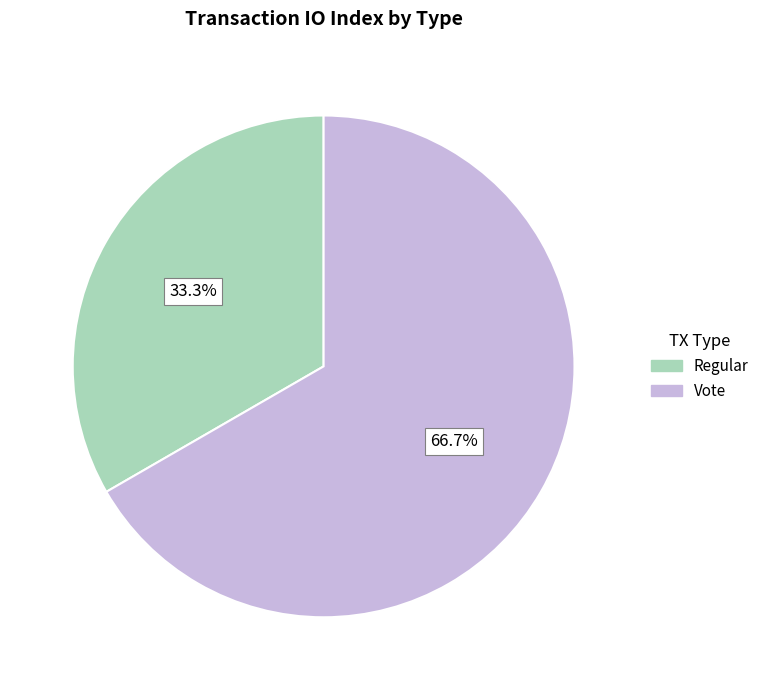

True or false: Vote accounts for 67% of the total.

True